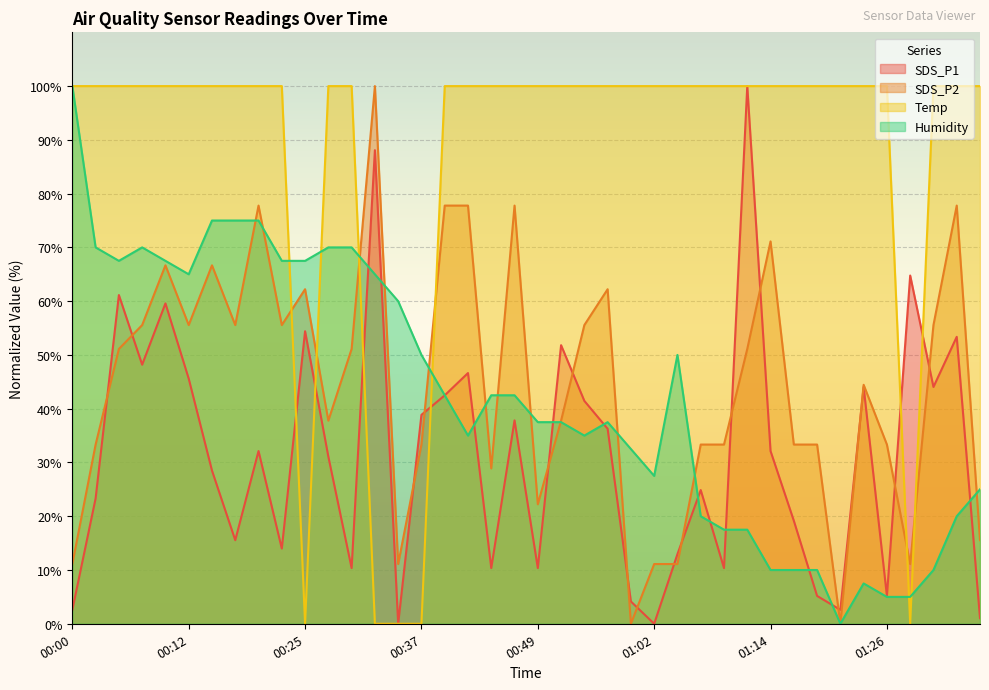

What are all the series names shown in the legend?

SDS_P1, SDS_P2, Temp, Humidity